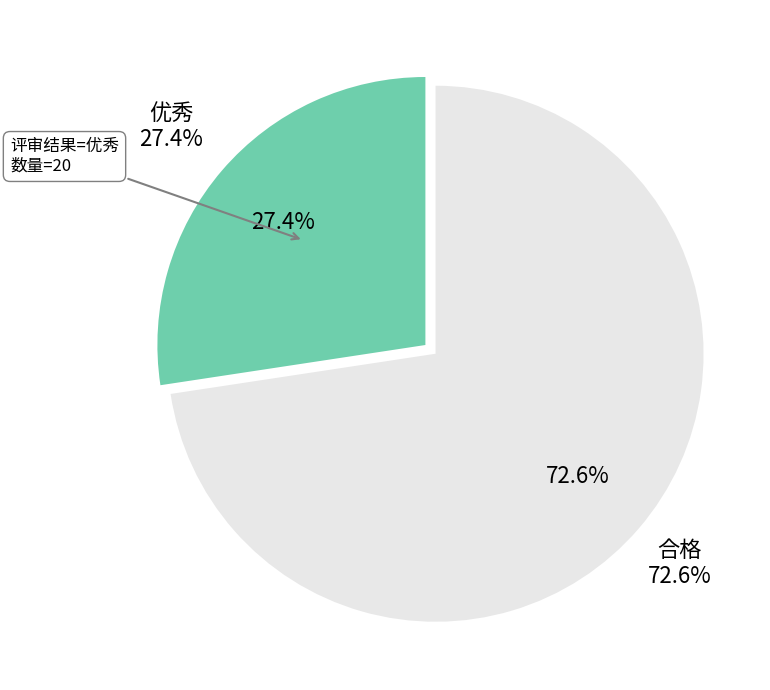

The 合格 slice represents 73% of the pie. True or false?

True